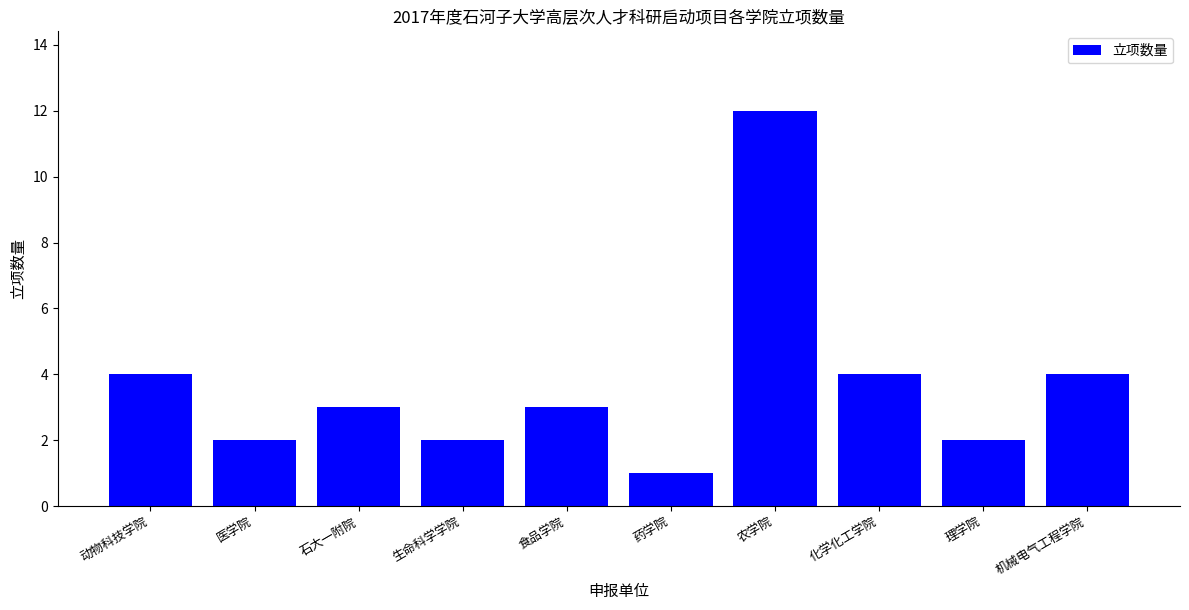

Is it true that the value at 化学化工学院 is 2?

False